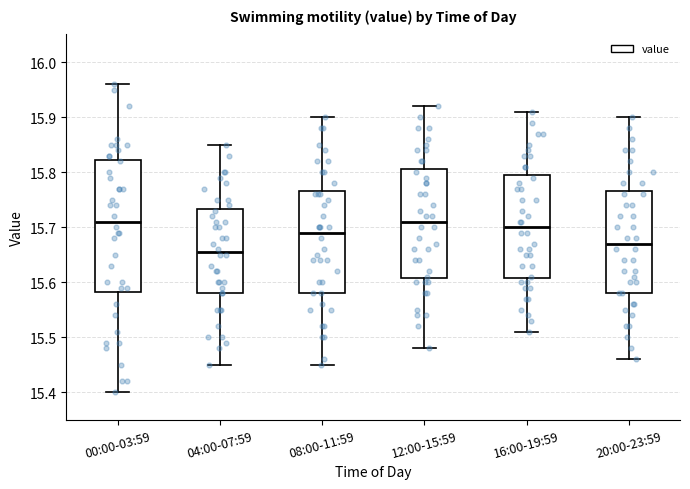

Where does the median line of the box for 12:00-15:59 sit on the y-axis? The values are not printed on the chart, so give them approximately, as read against the axis.

15.71